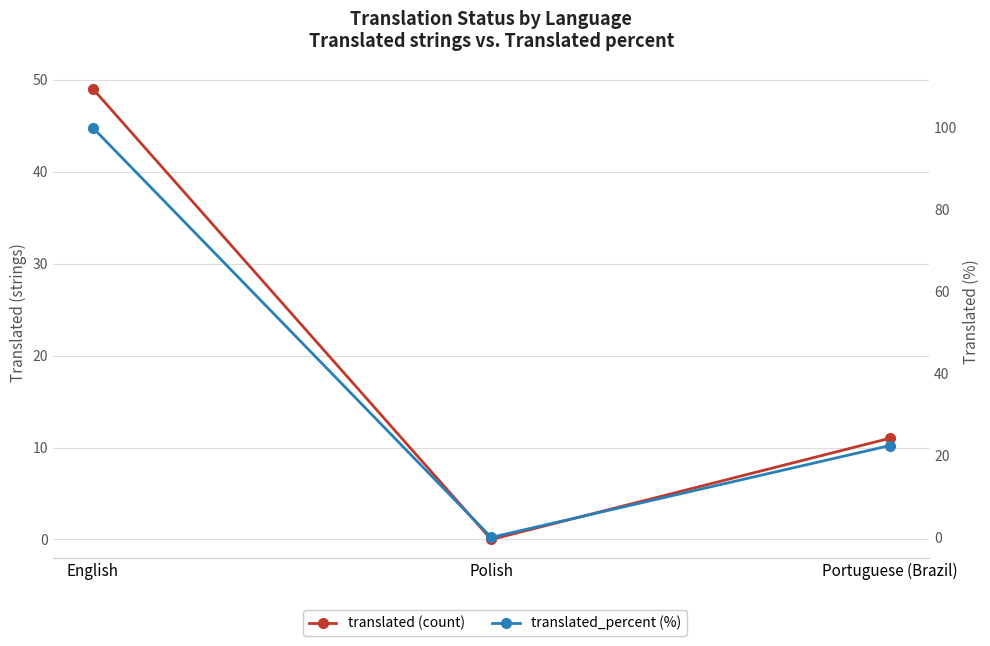

List the series in order of their peak value, lowest first.

translated (count), translated_percent (%)